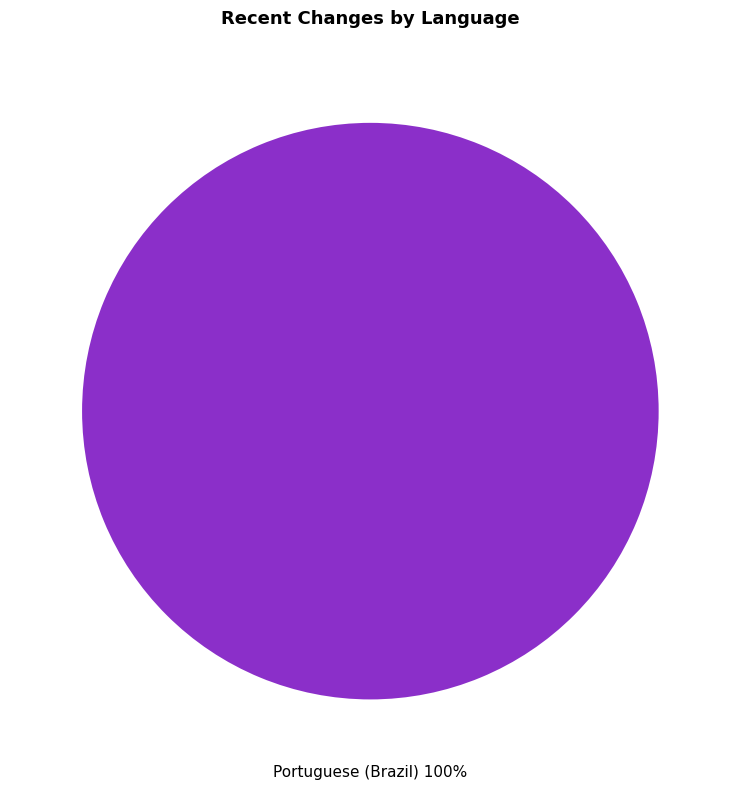

How many segments does this pie chart have?

1